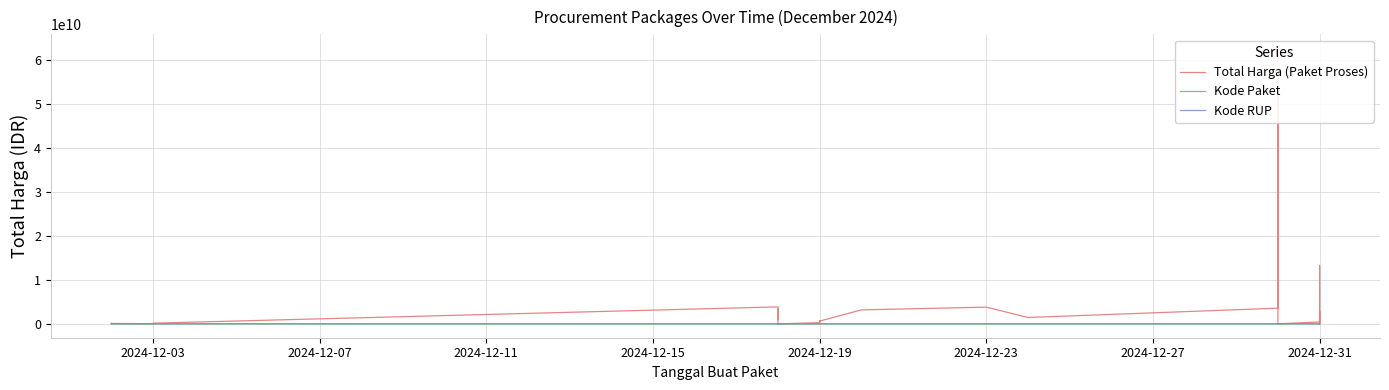

At which category does Kode Paket reach its first local valley?

2024-12-03